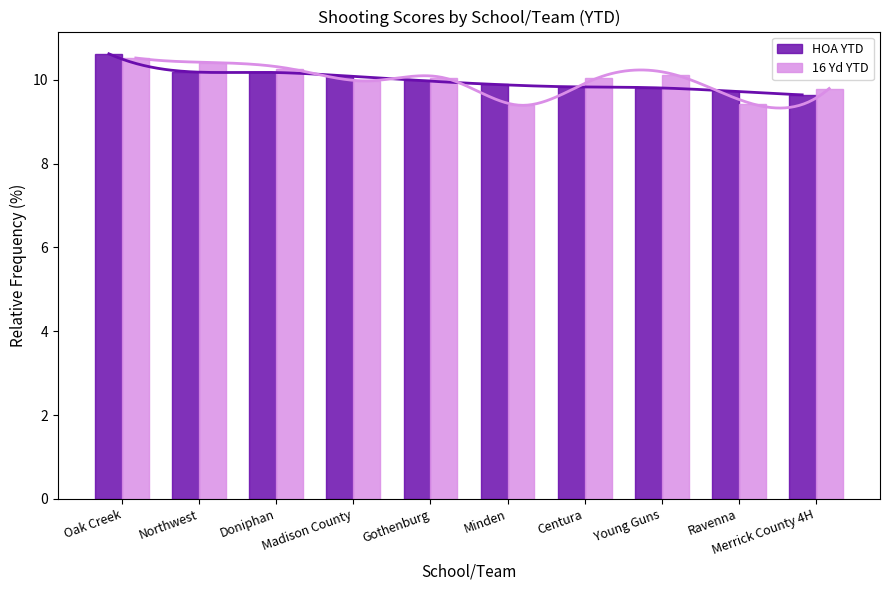

At which label is HOA YTD closest to 10?

Gothenburg